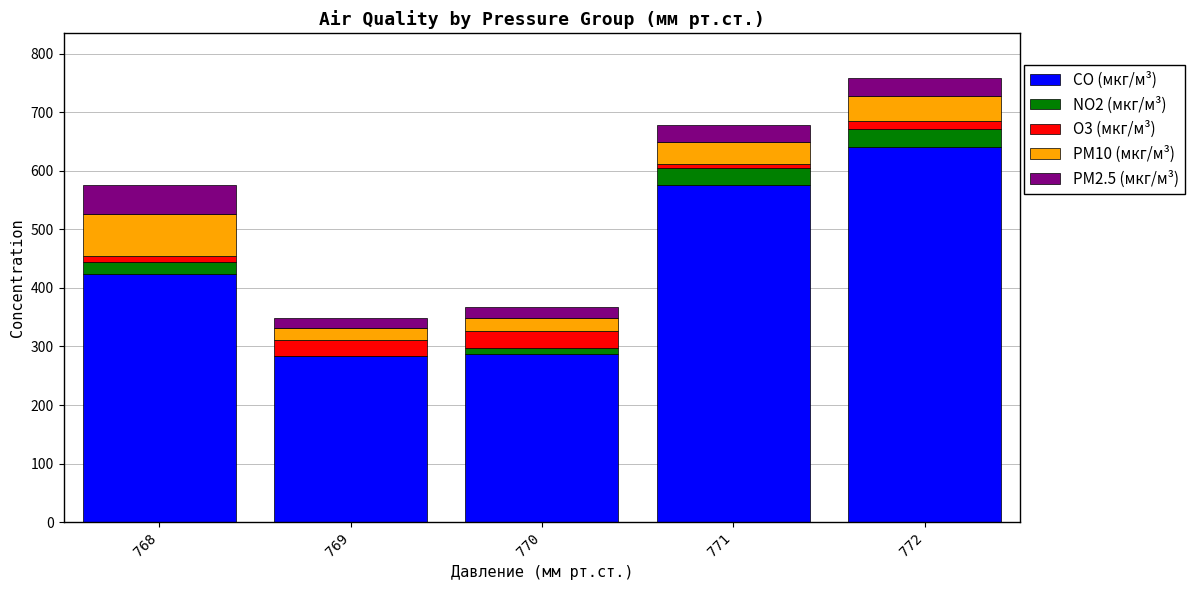

Where is CO (мкг/м³) nearest to the value 462?

768